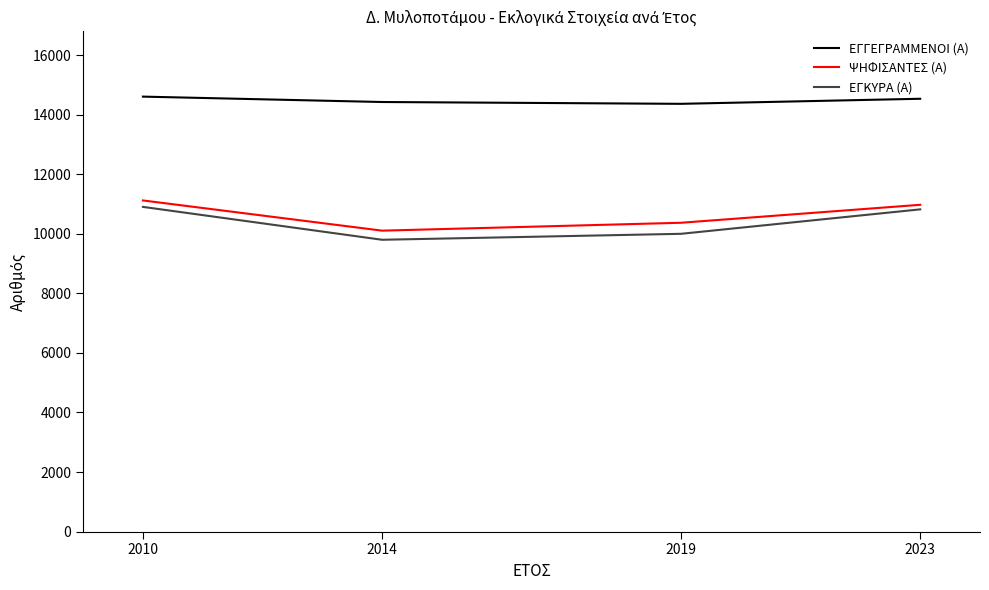

List the labels in order of ΨΗΦΙΣΑΝΤΕΣ (Α) value, largest first.

2010, 2023, 2019, 2014